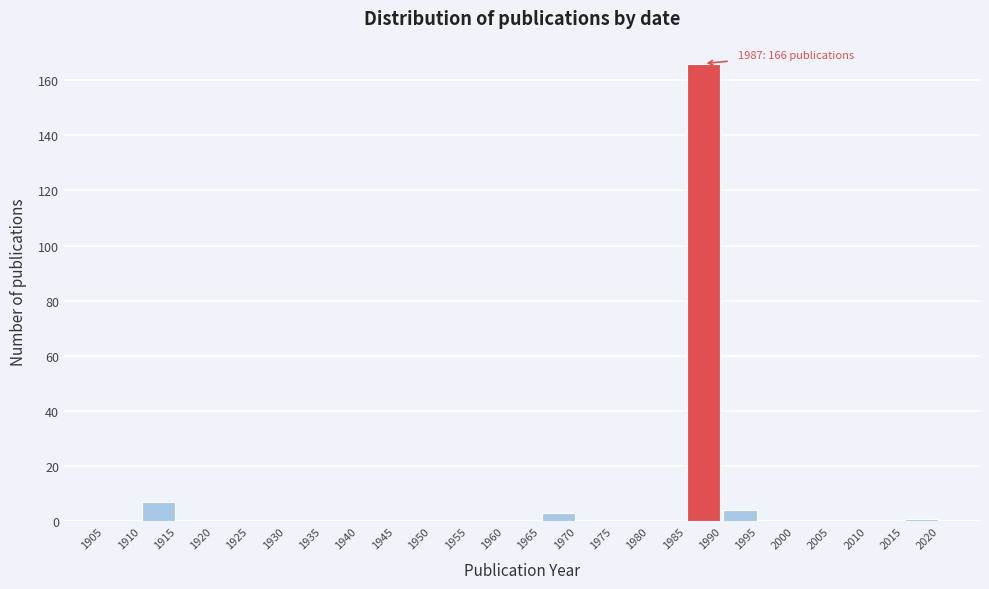

Over which range of the x-axis is the bar tallest?

1985 to 1990